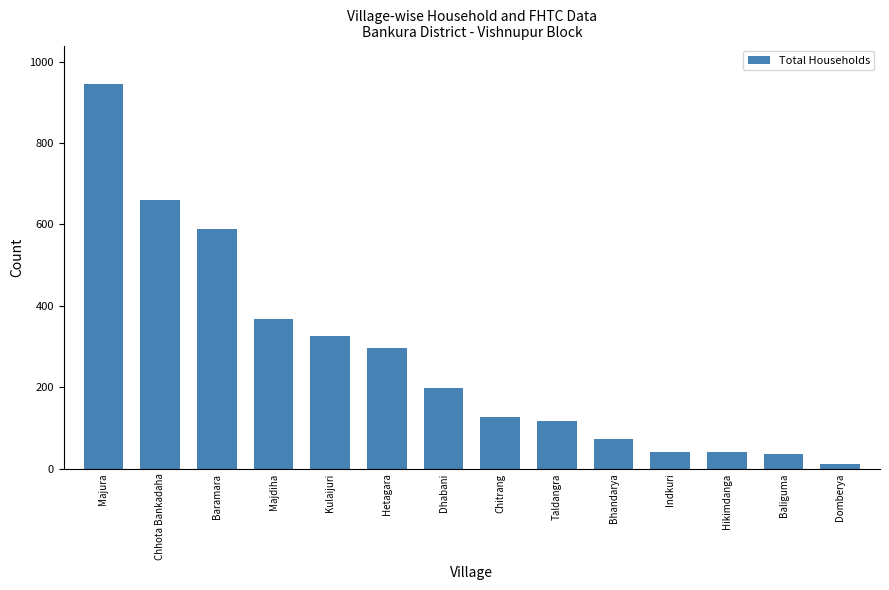

What is the change in value from Baramara to Taldangra?

-472